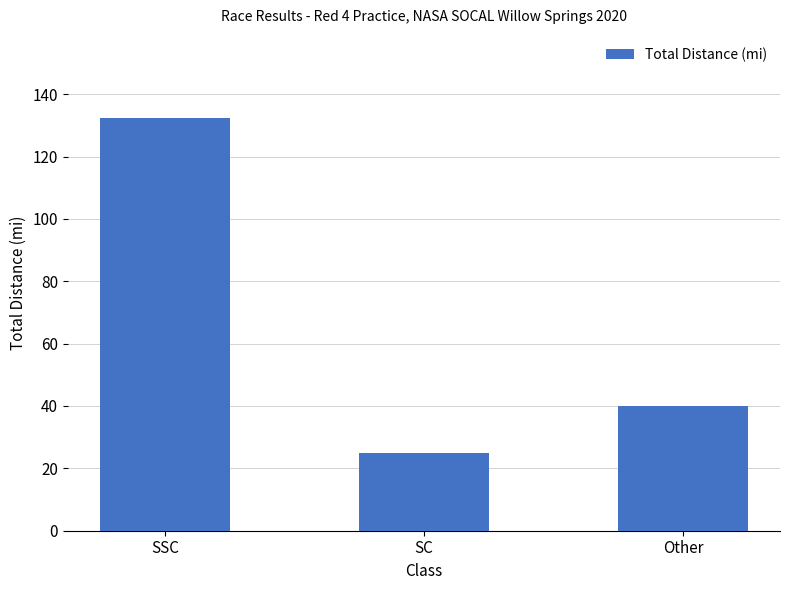

How many data points are less than 40?

1